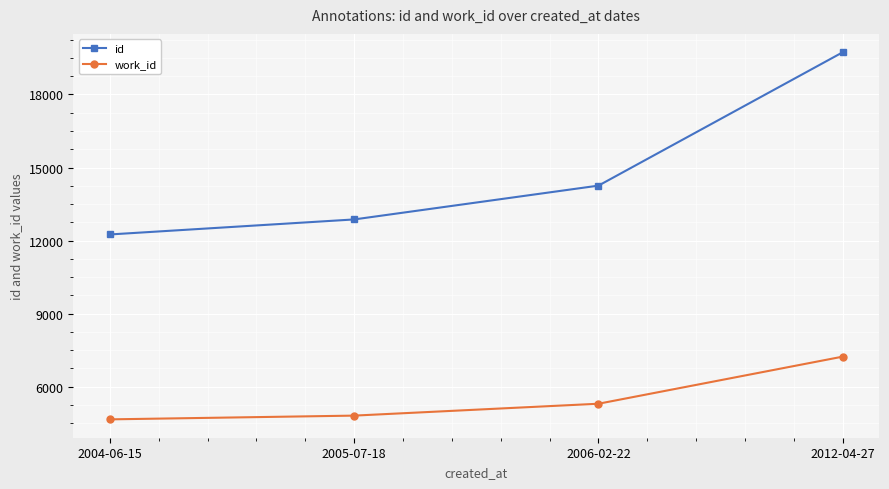

Reading left to right, extract all data points from this chart.

id: 12252	12869	14257	19733
work_id: 4660	4814	5302	7236